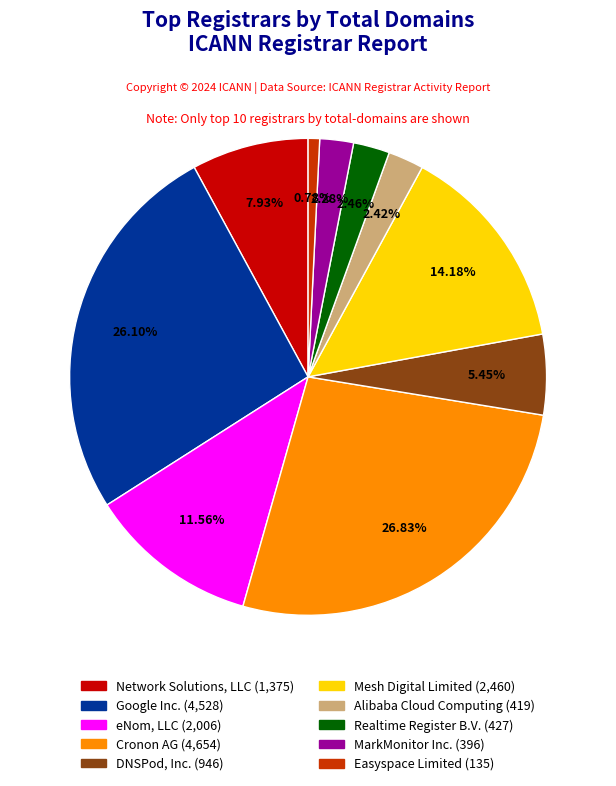

True or false: Alibaba Cloud Computing accounts for 2% of the total.

True